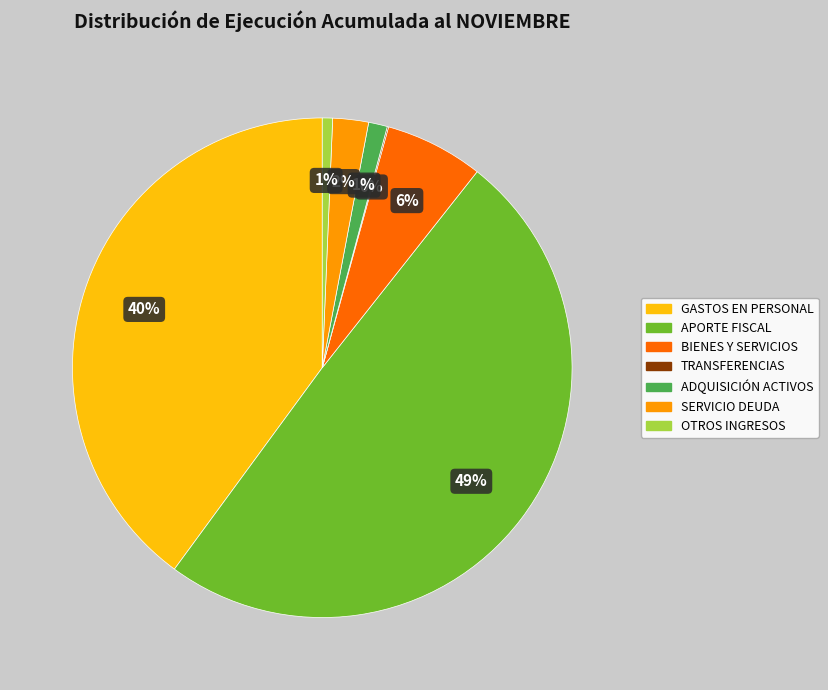

Between SERVICIO DEUDA and GASTOS EN PERSONAL, which is larger?

GASTOS EN PERSONAL